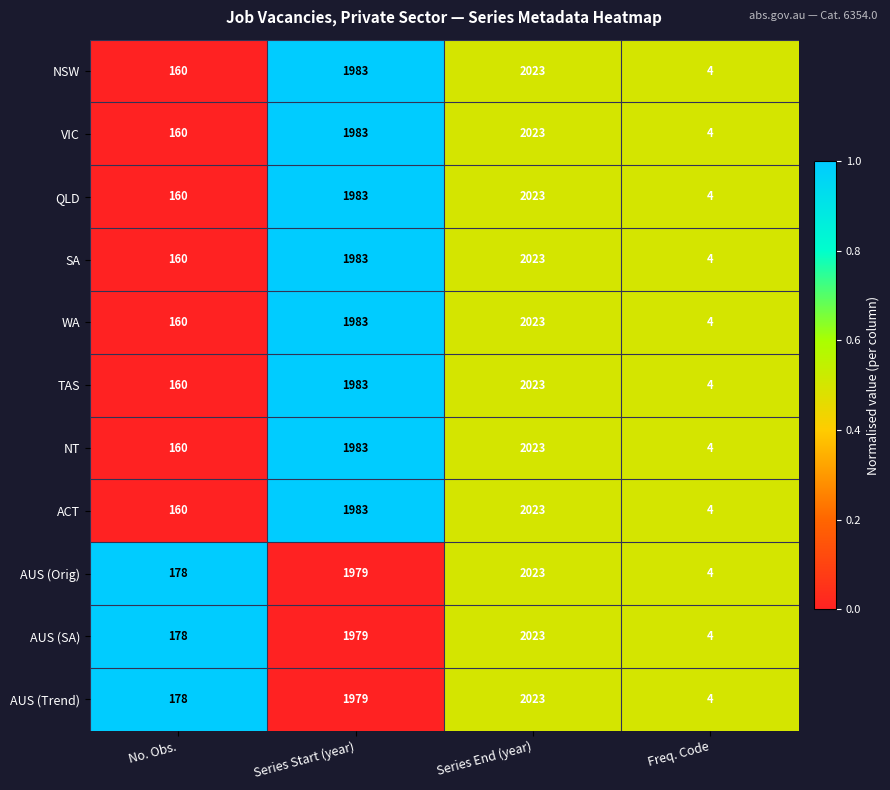

Rank the categories by TAS value from highest to lowest.

Series End (year), Series Start (year), No. Obs., Freq. Code